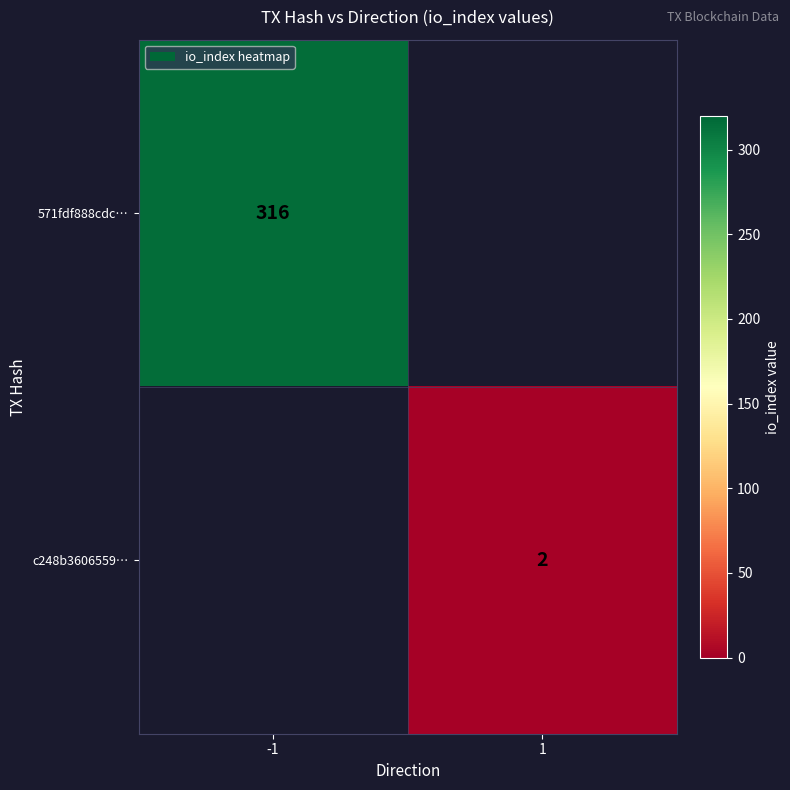

Is it true that c248b3606559… equals 3 at 1?

False